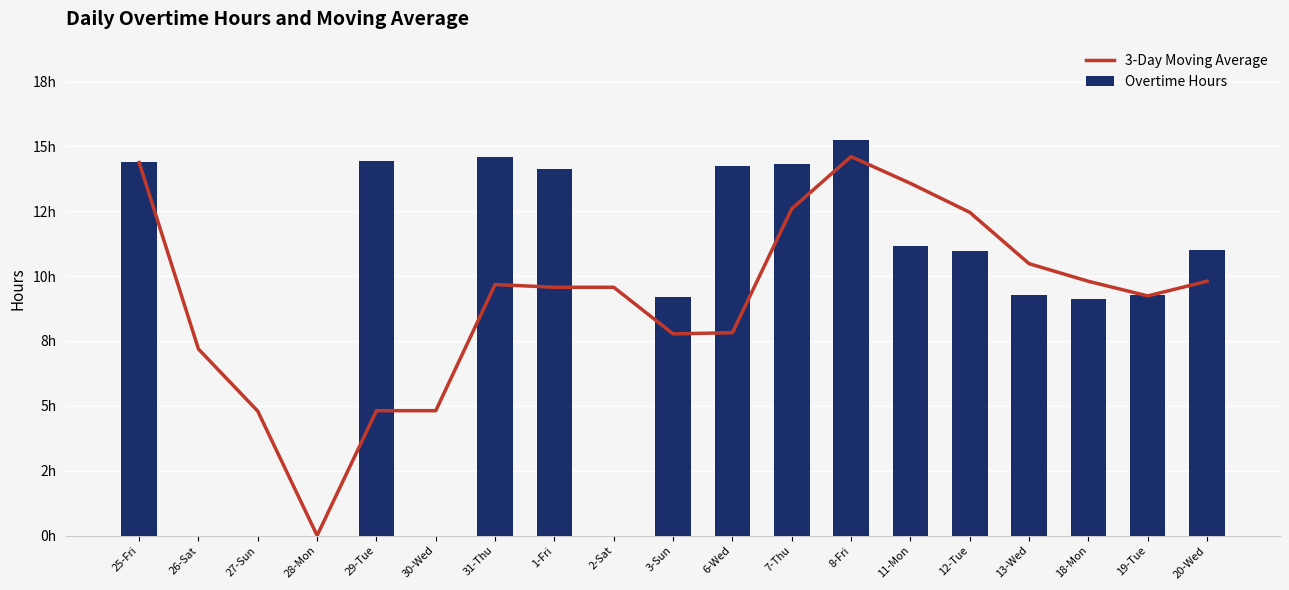

List the series in order of their overall mean, highest first.

3-Day Moving Average, Overtime Hours